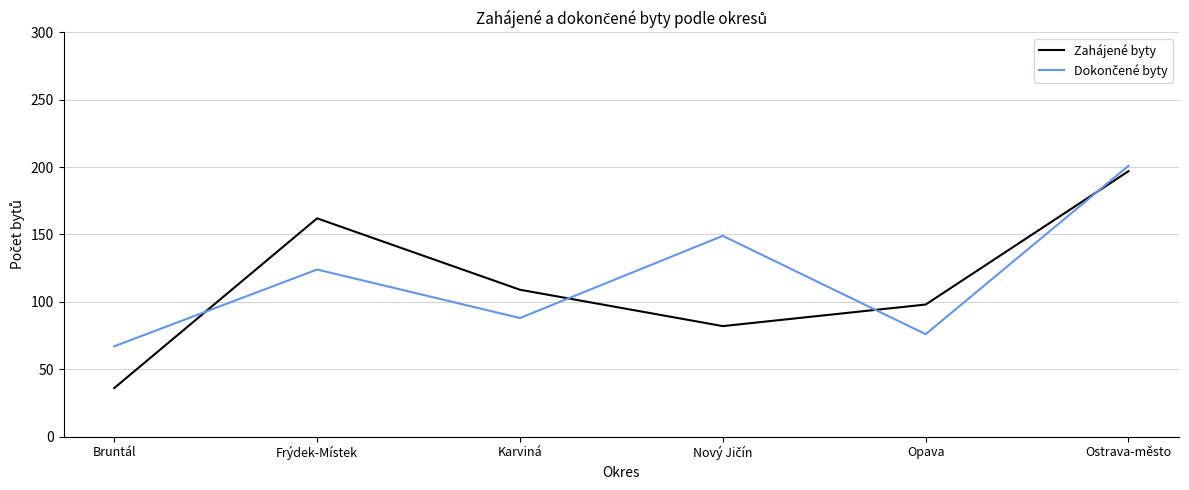

Where is the first local maximum for Zahájené byty?

Frýdek-Místek